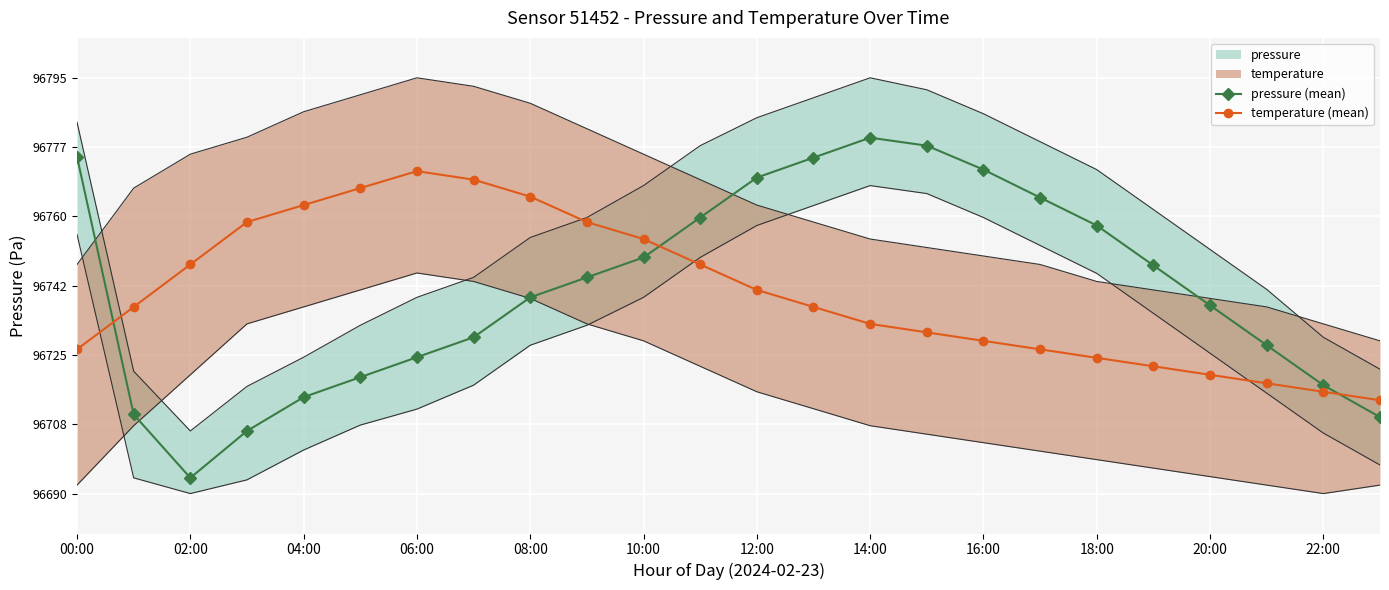

What is the minimum value shown in the chart?

96694.8